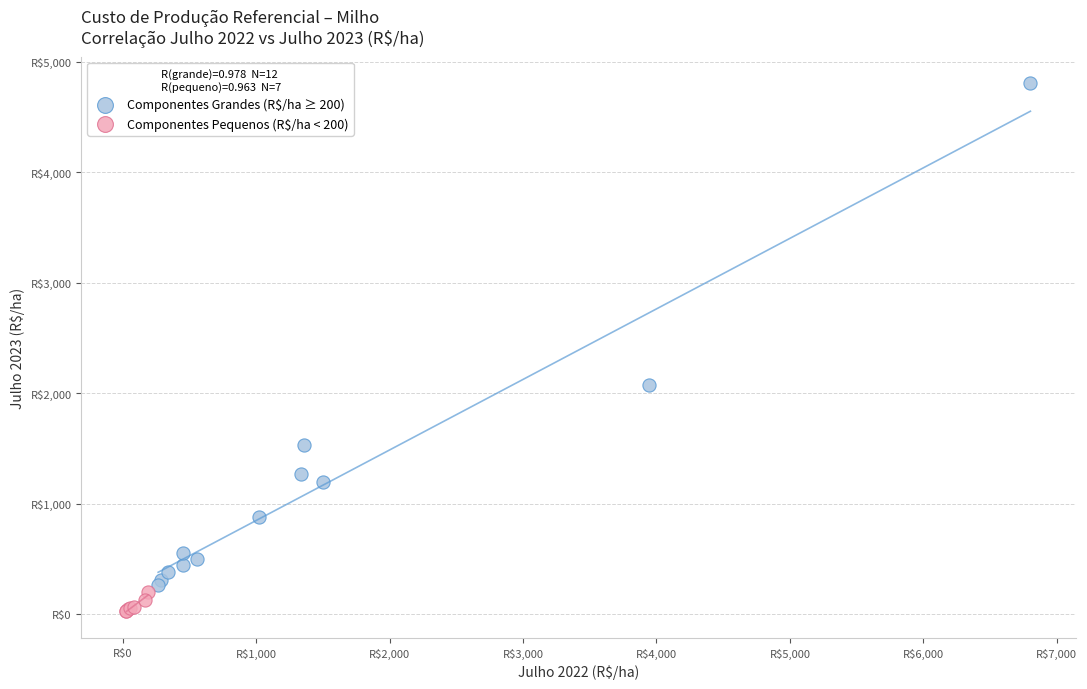

What are all the series names shown in the legend?

Componentes Grandes (R$/ha ≥ 200), Componentes Pequenos (R$/ha < 200)